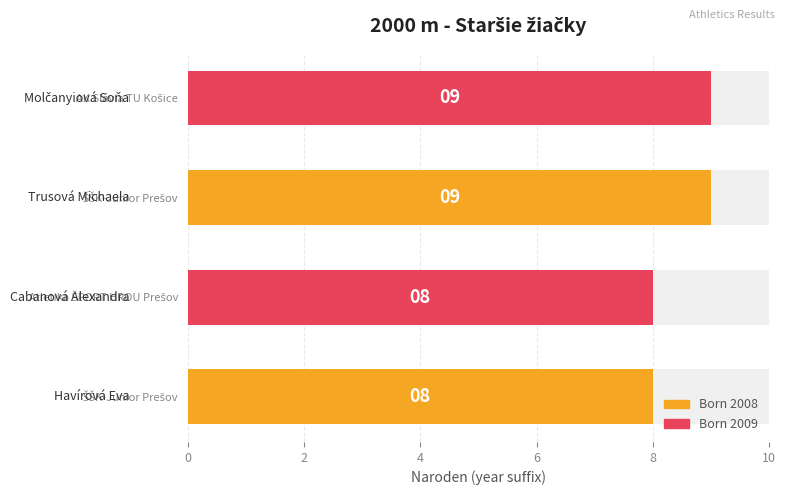

What is the sum of all values?

34